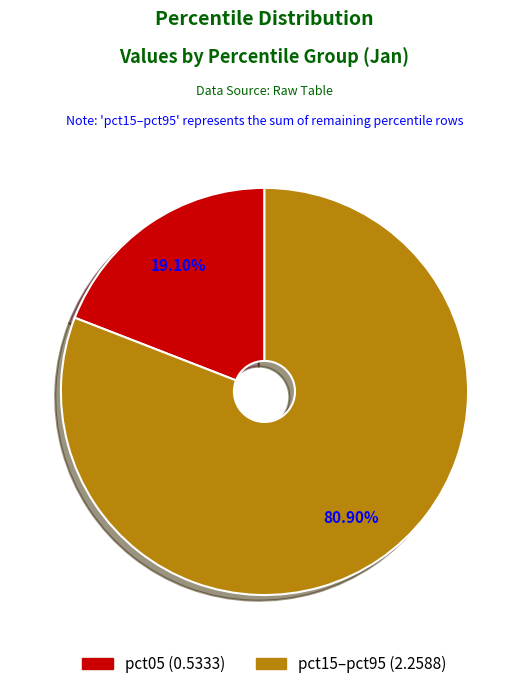

Is there any slice that represents more than half of the pie?

Yes